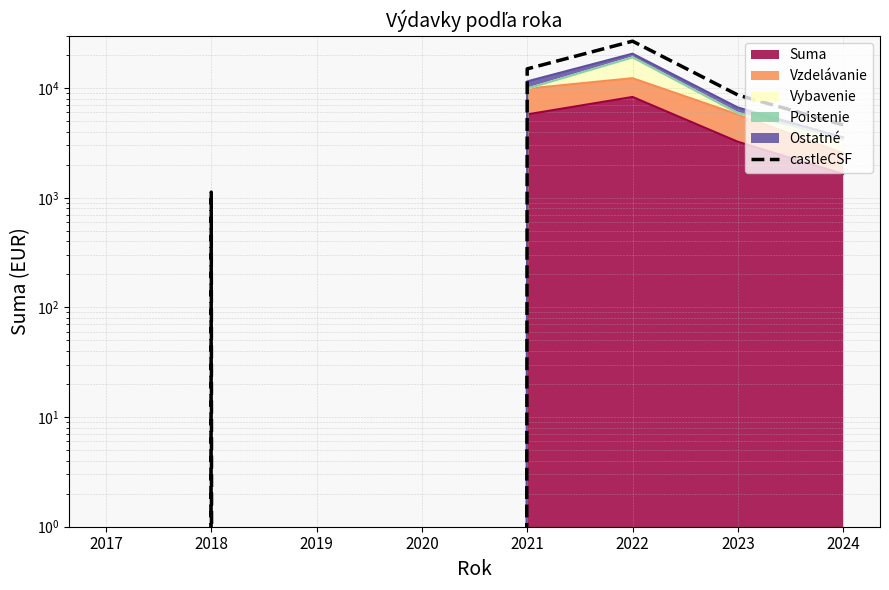

What is the average value?

7027.4